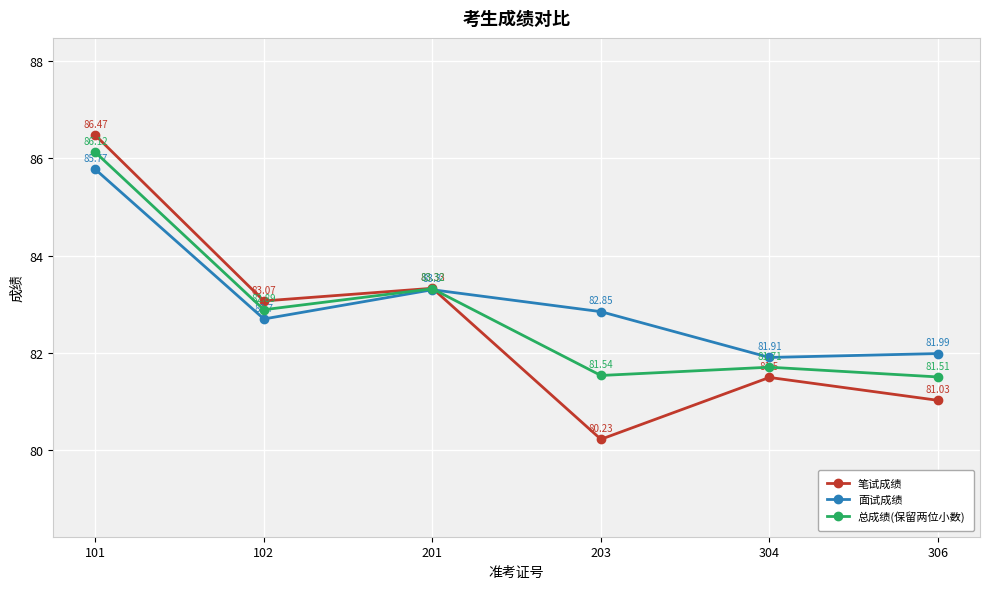

What is the difference between the highest and lowest values at 101?

0.7